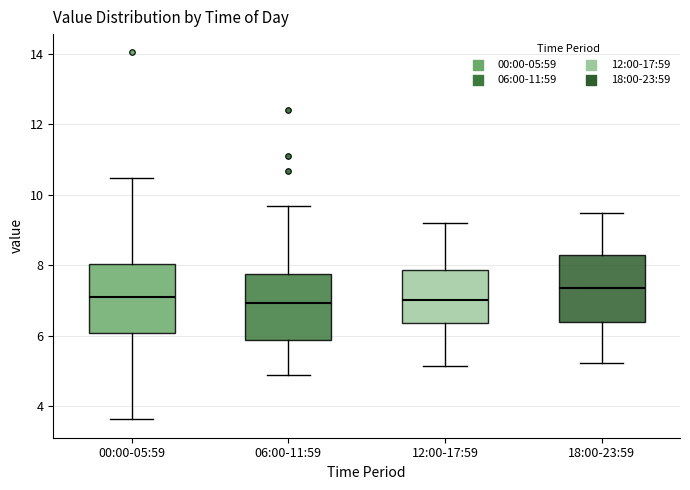

Where is the upper edge of the box for 12:00-17:59 on the y-axis? The values are not printed on the chart, so give them approximately, as read against the axis.

7.8